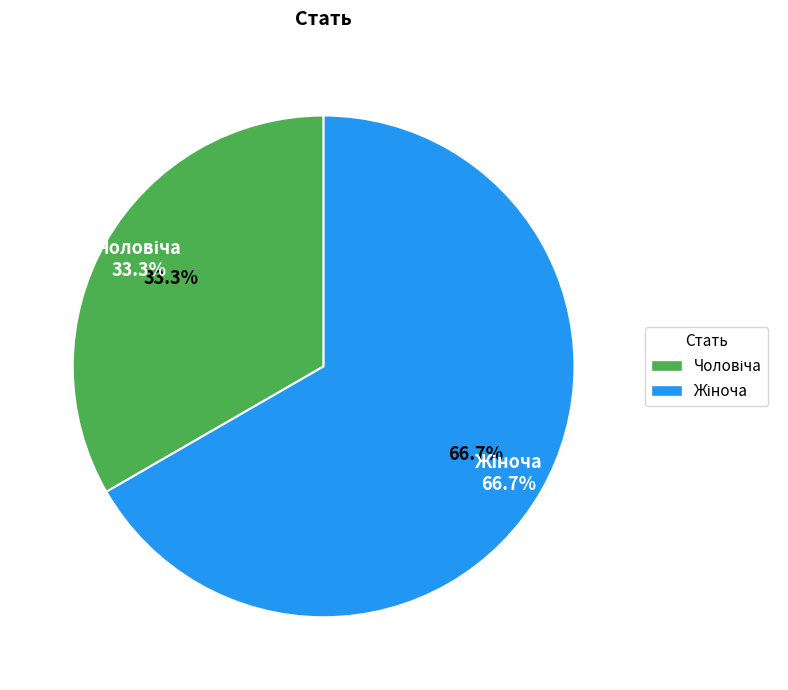

Which slice represents more than half of the pie?

Жіноча